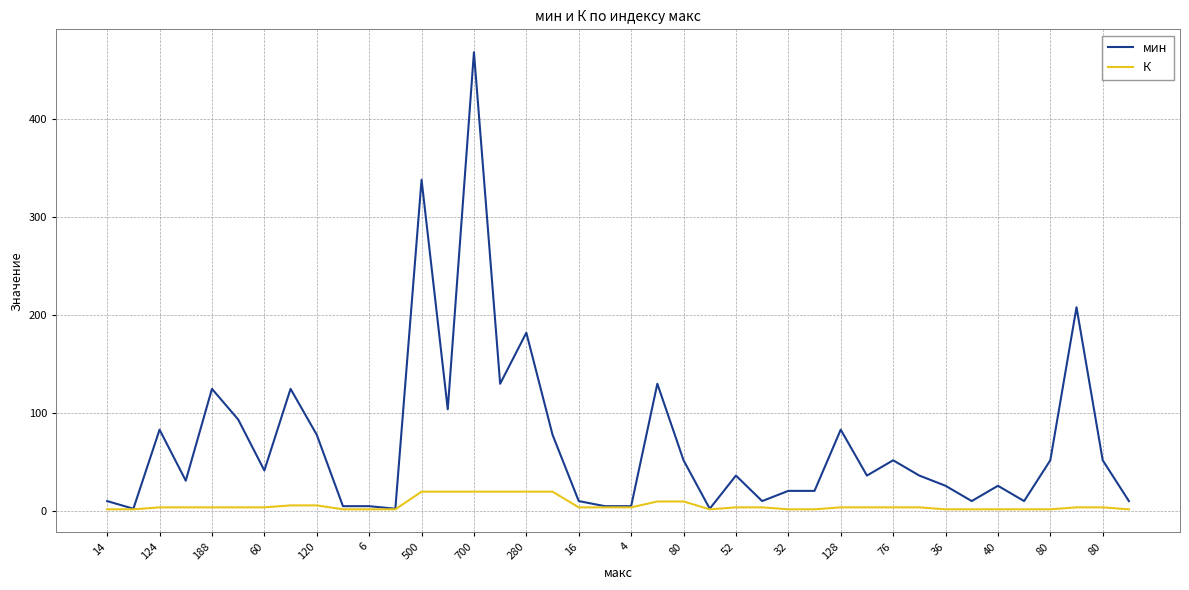

Which series has the largest total across all categories?

мин